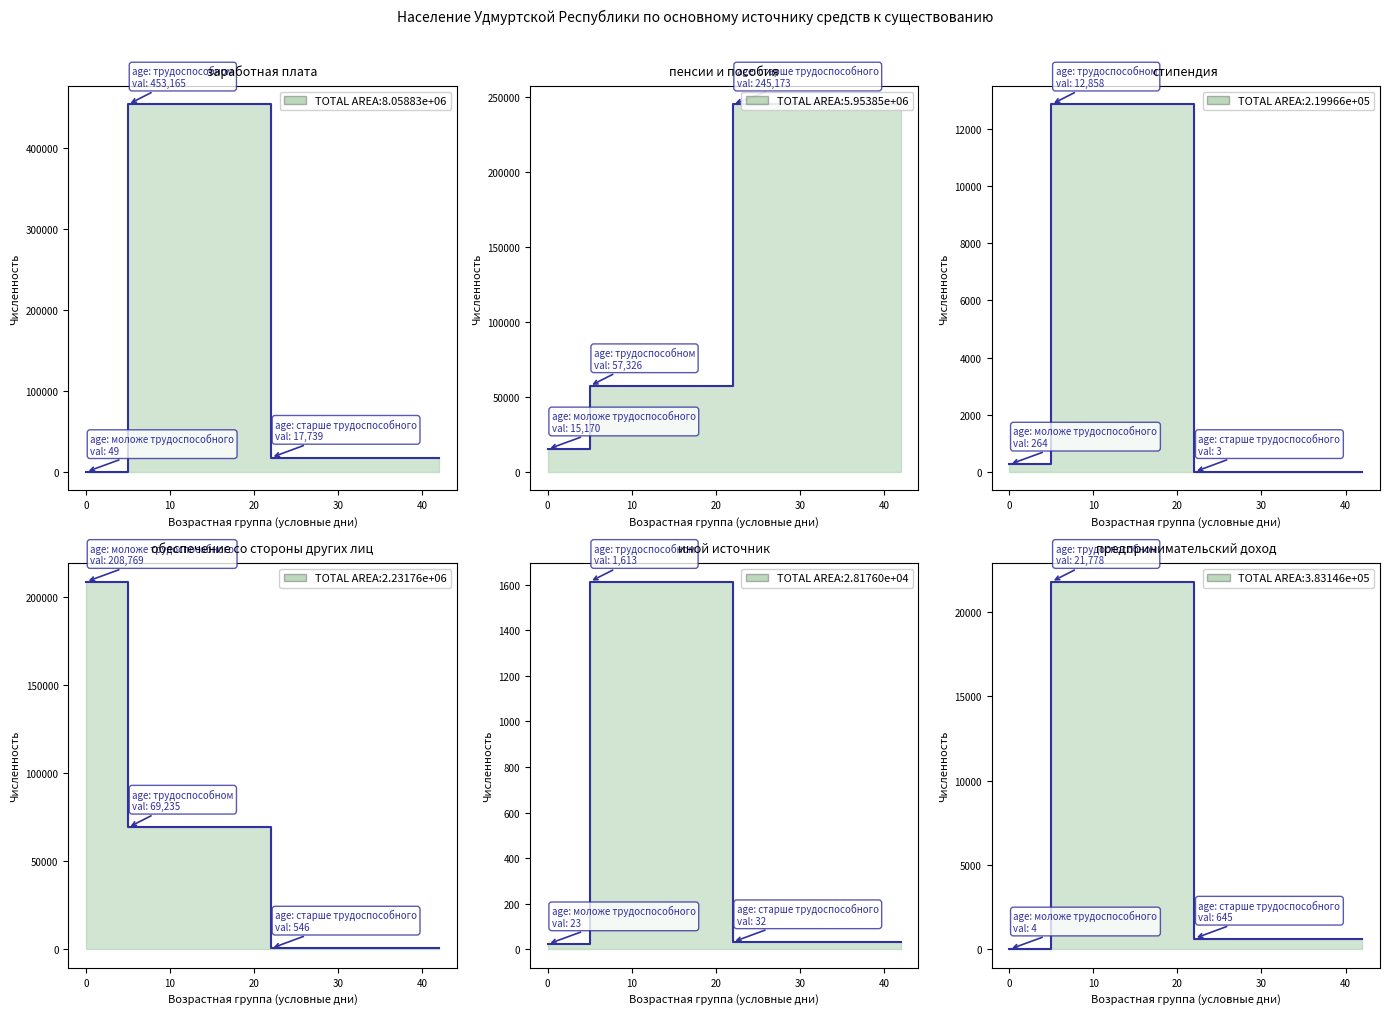

What value does the иной источник series have at старше трудоспособного, to the nearest 10?

30